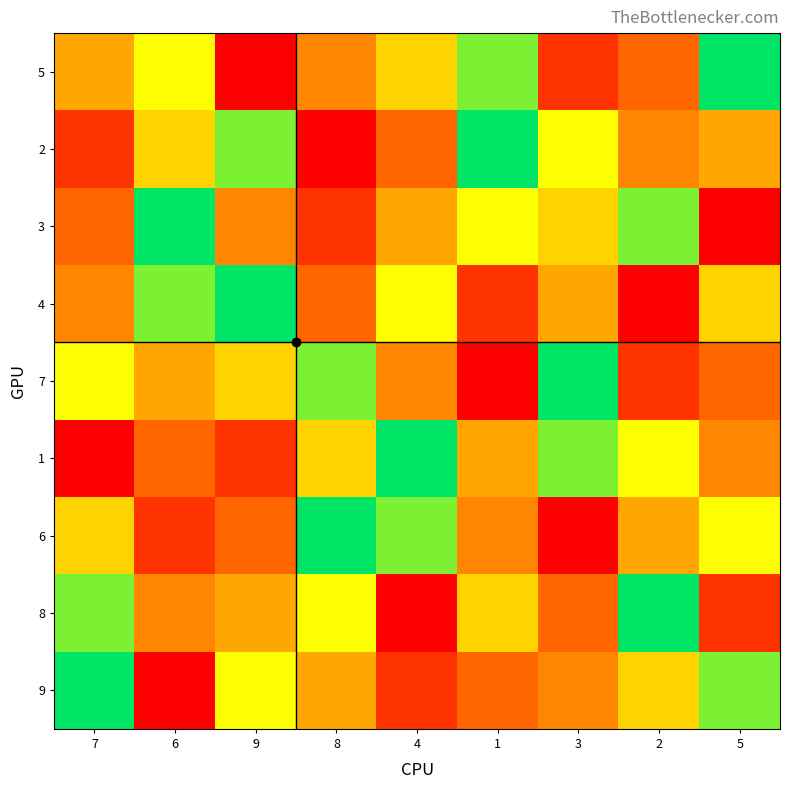

Between 5 and 3, which is larger?

5